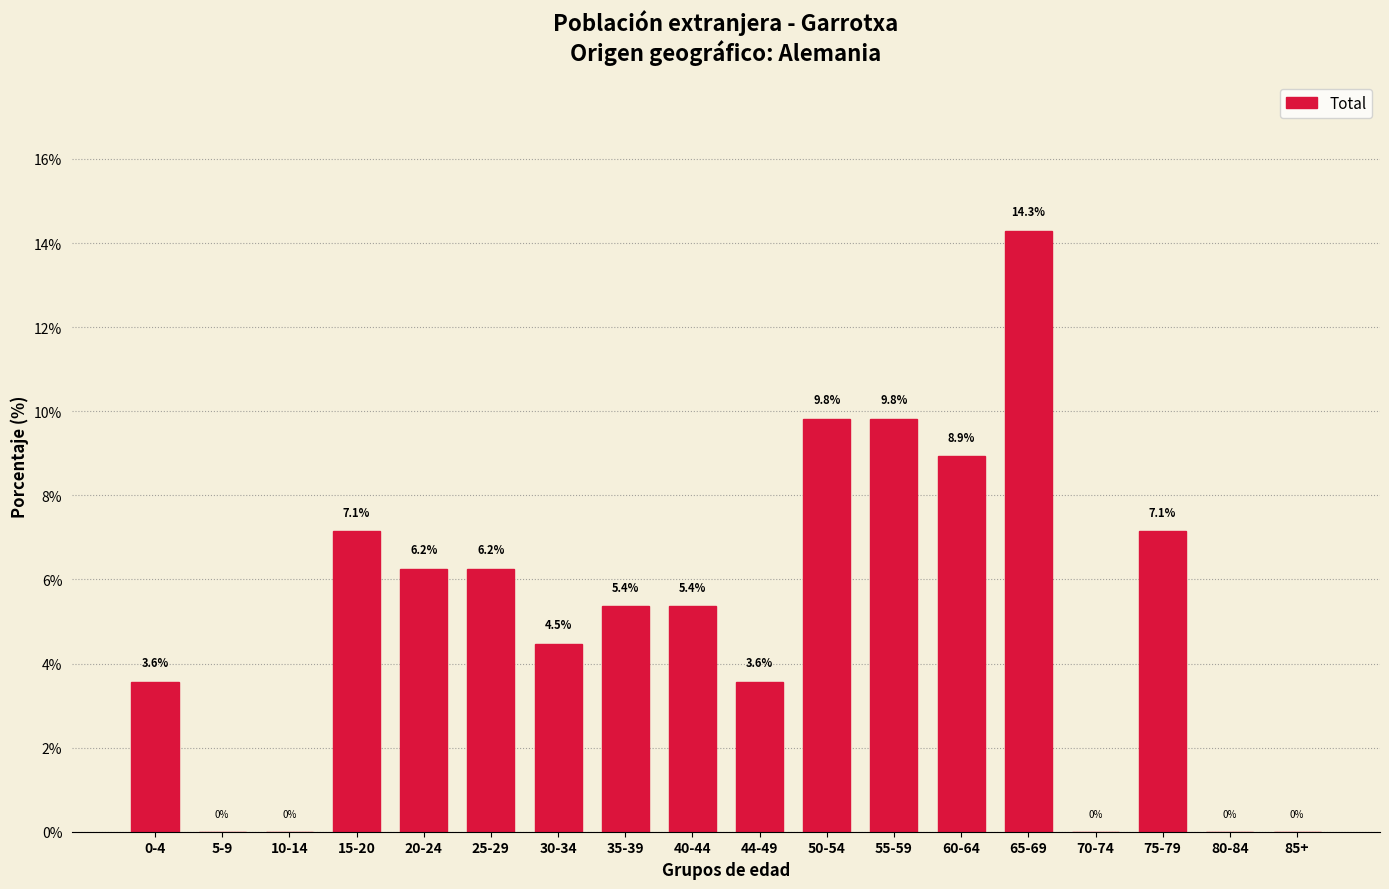

Which has a higher value, 80-84 or 50-54?

50-54